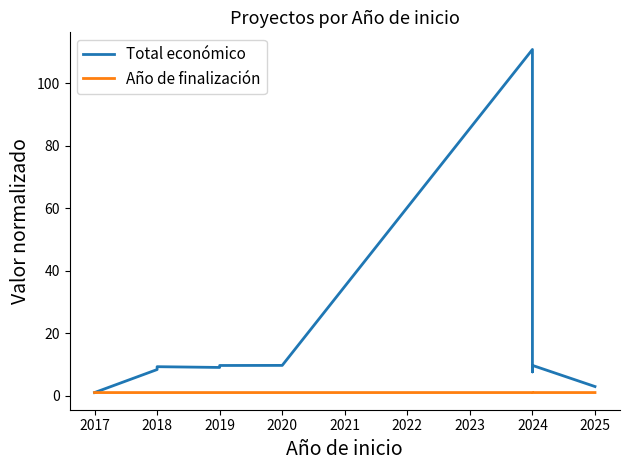

What are all the series names shown in the legend?

Total económico, Año de finalización